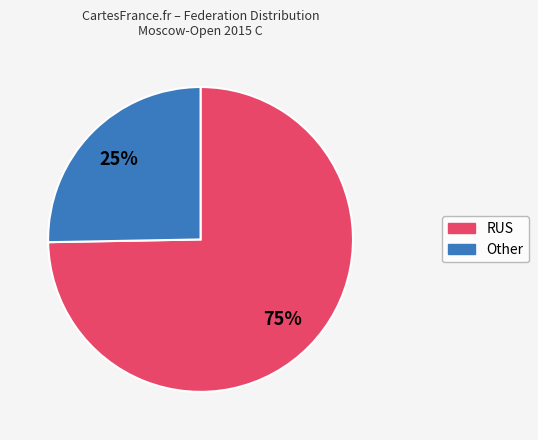

True or false: RUS accounts for 75% of the total.

True